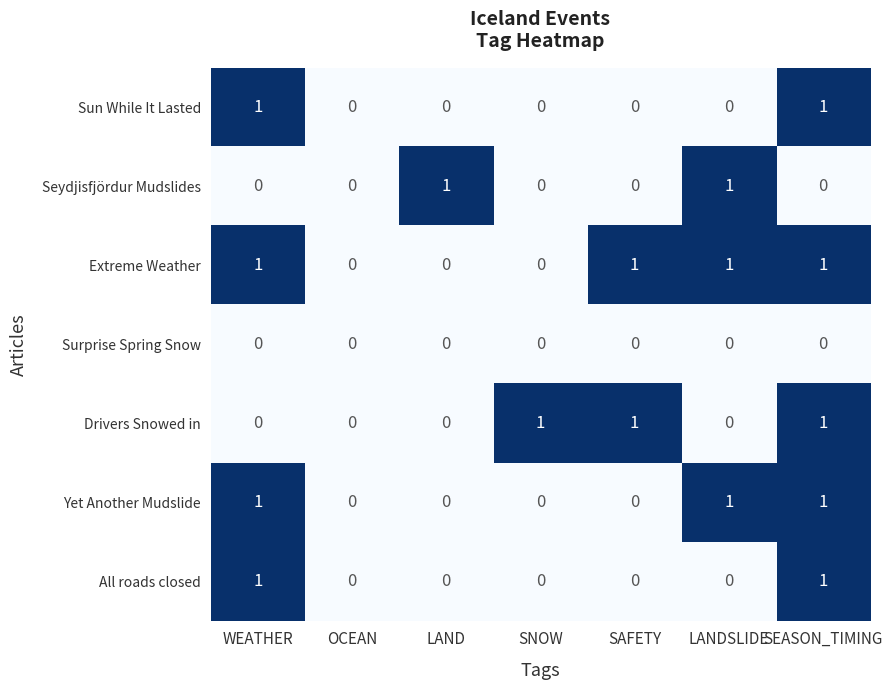

Which series has the largest total across all categories?

Extreme Weather